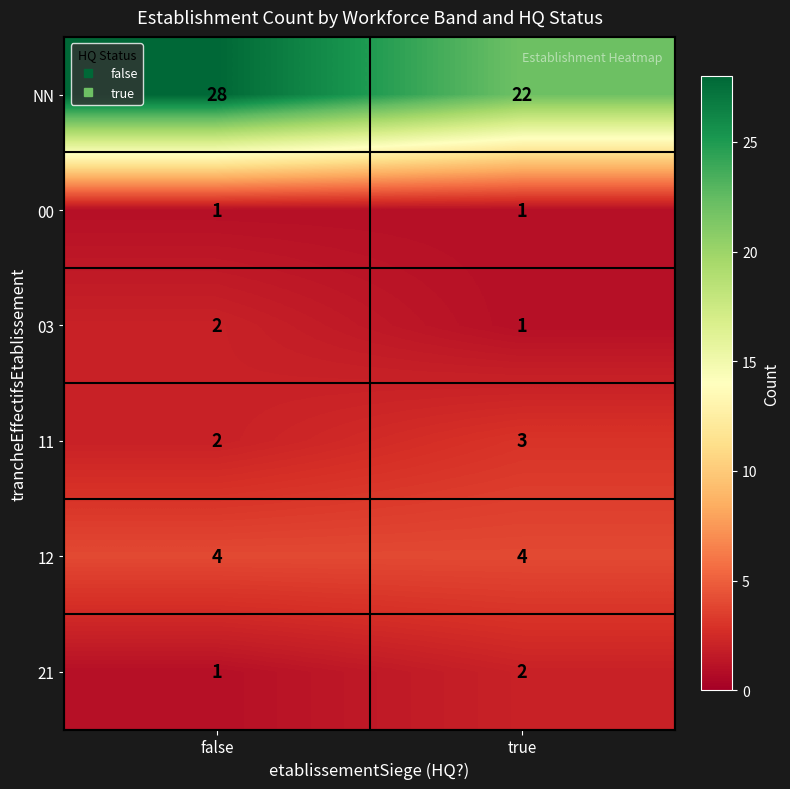

What is the sum of the 03 values at false and true?

3